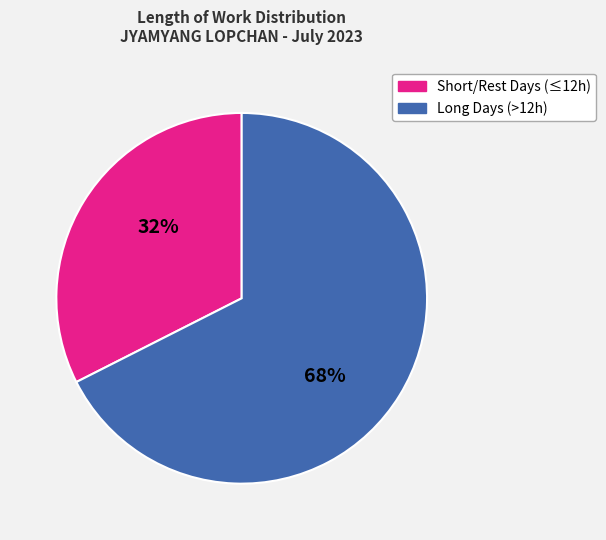

To the nearest percent, what is the average slice percentage?

50%